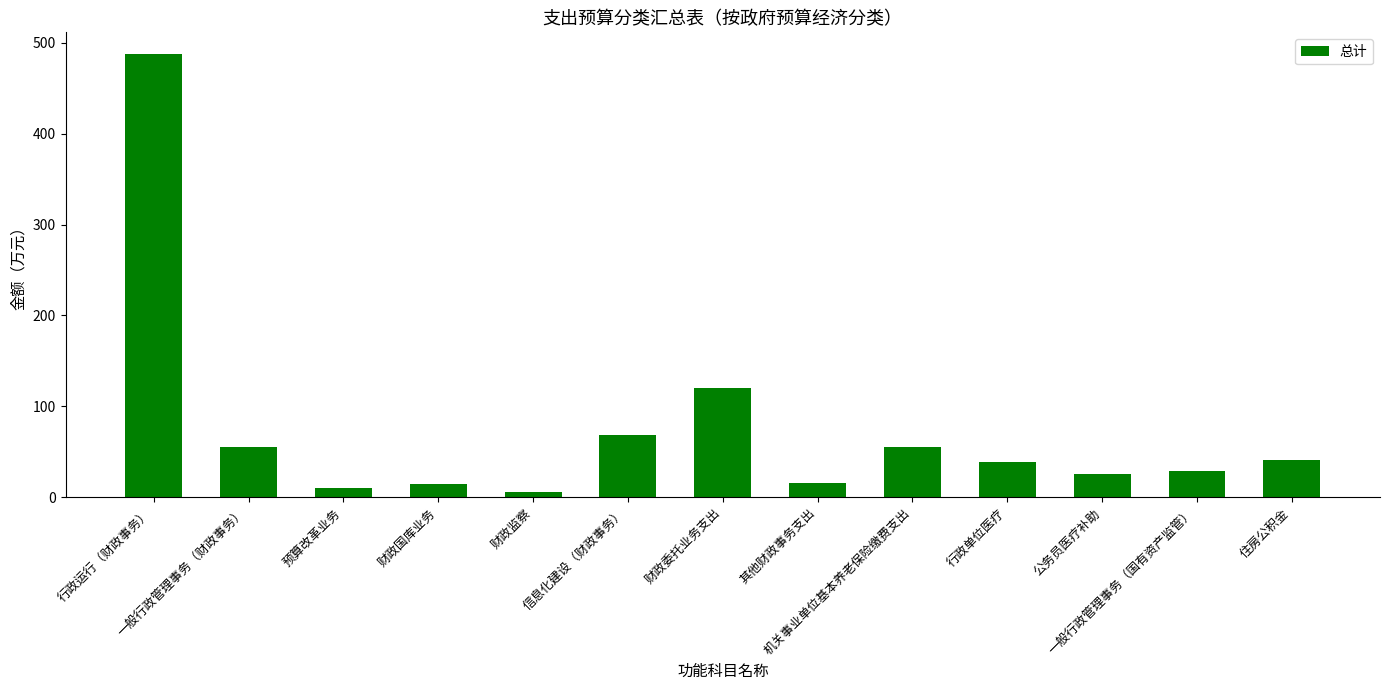

Between 财政监察 and 其他财政事务支出, which is larger?

其他财政事务支出